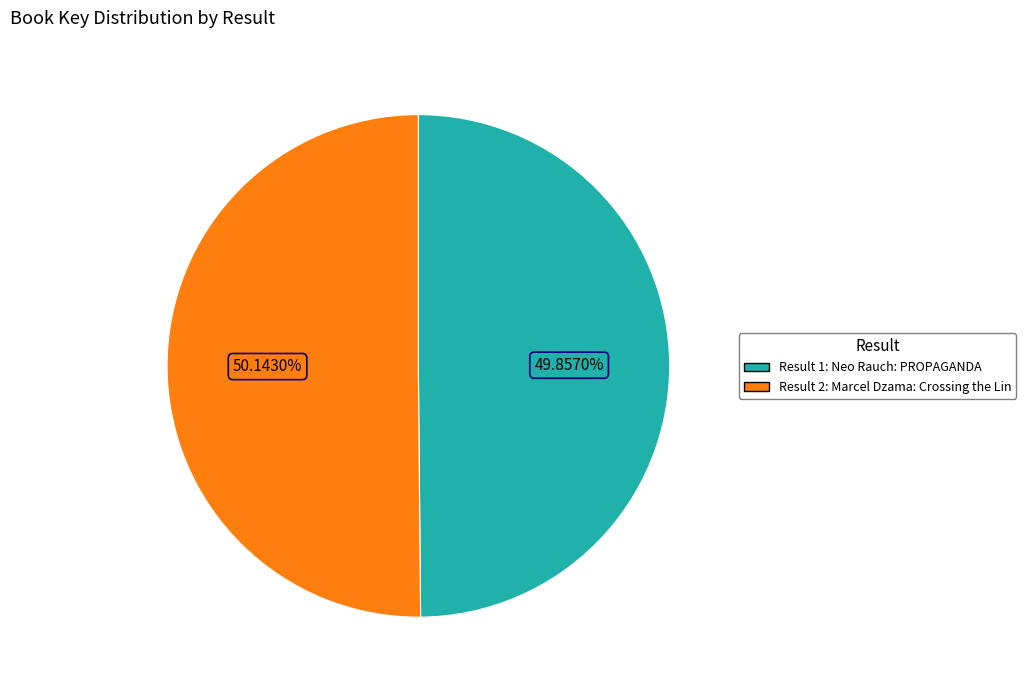

Does any single category account for the majority?

Yes